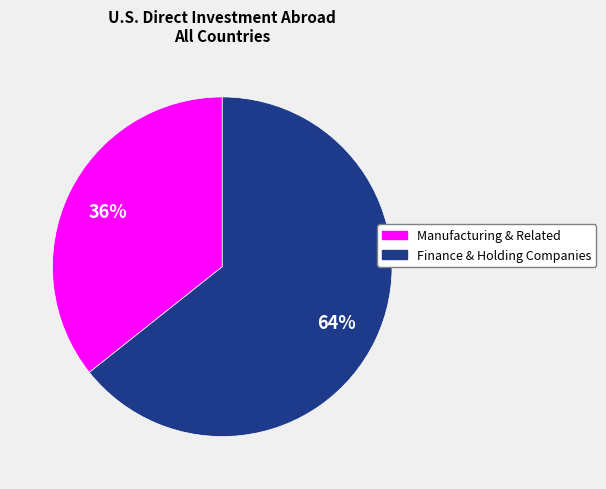

To the nearest percent, what is the average slice percentage?

50%